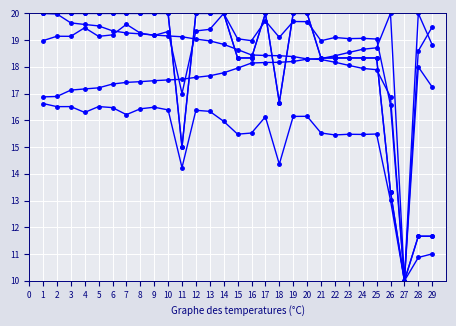

Is this an area chart (filled region under the line)?

No